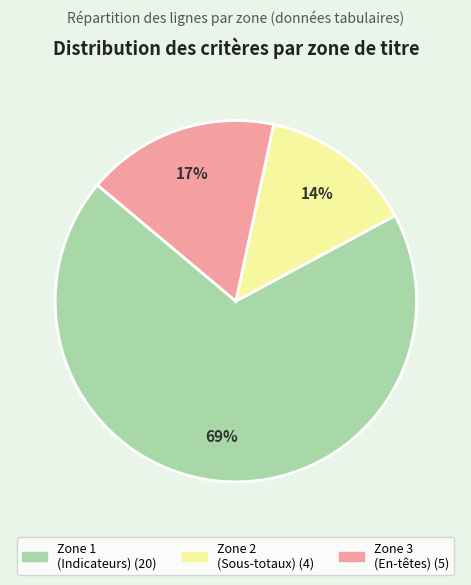

Is there any slice that represents more than half of the pie?

Yes